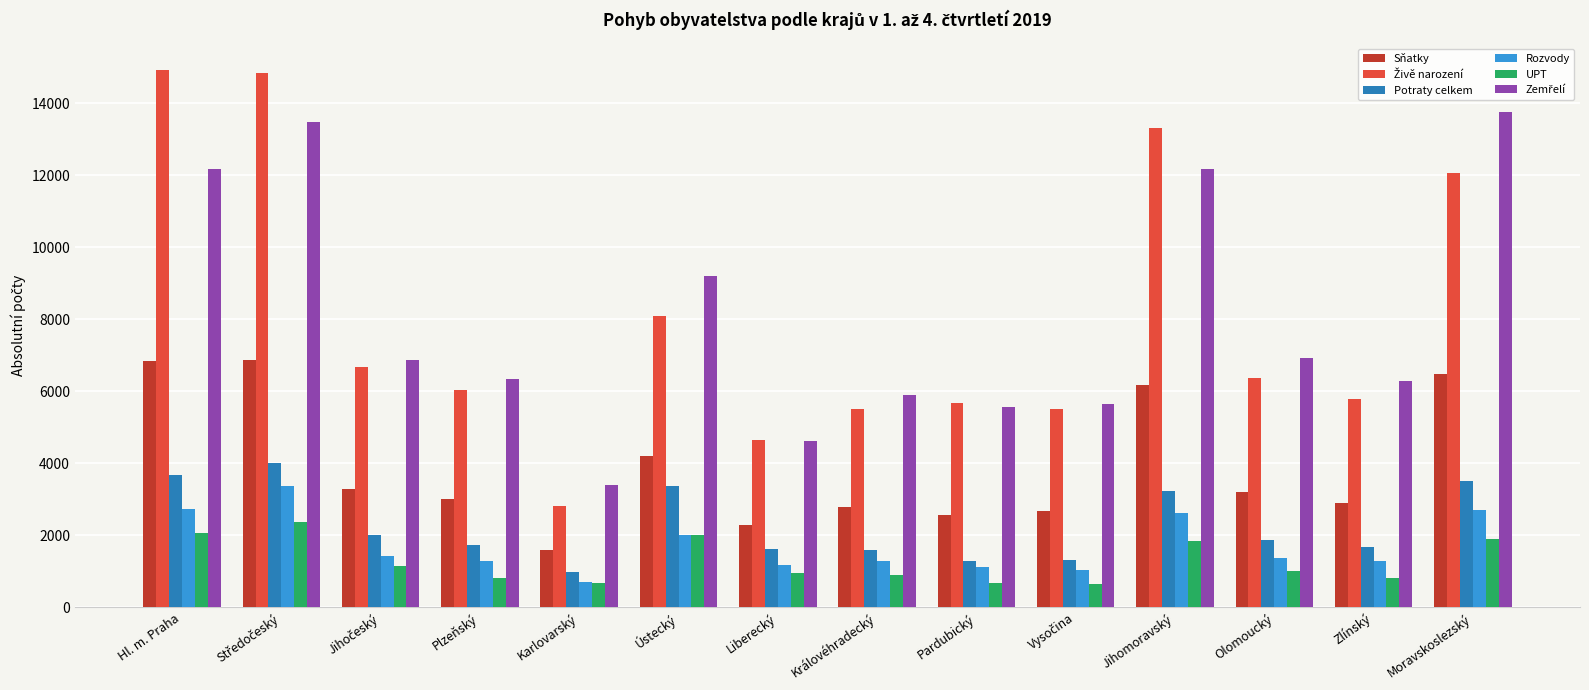

What is the sum of the Potraty celkem values at Moravskoslezský and Hl. m. Praha?

7166